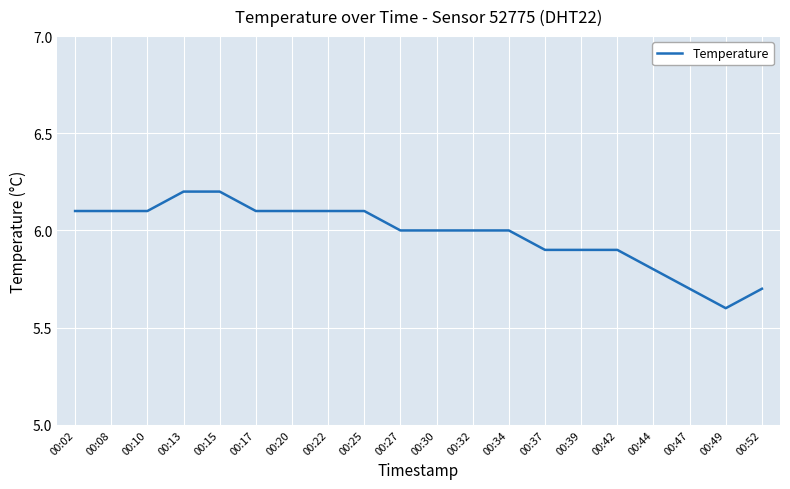

Which category has the lowest value across all series?

00:49